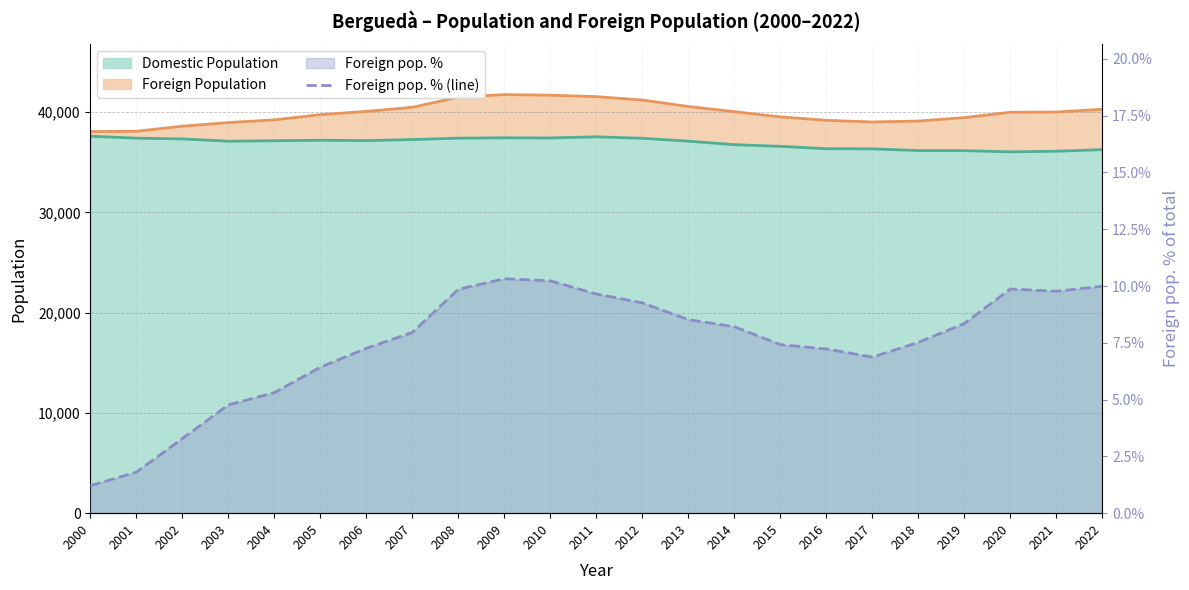

Reading left to right, what are all the values shown in this chart?

1.2	1.8	3.3	4.8	5.3	6.4	7.3	8.0	9.9	10.3	10.2	9.7	9.3	8.5	8.2	7.4	7.2	6.9	7.5	8.3	9.9	9.8	10.0